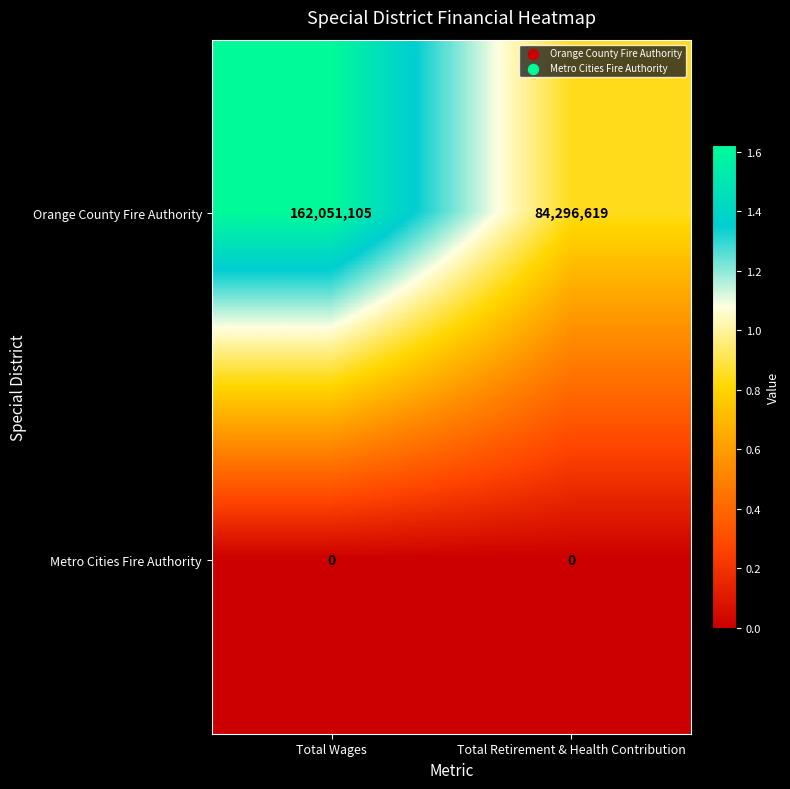

Rank the series by their average value, from highest to lowest.

Orange County Fire Authority, Metro Cities Fire Authority